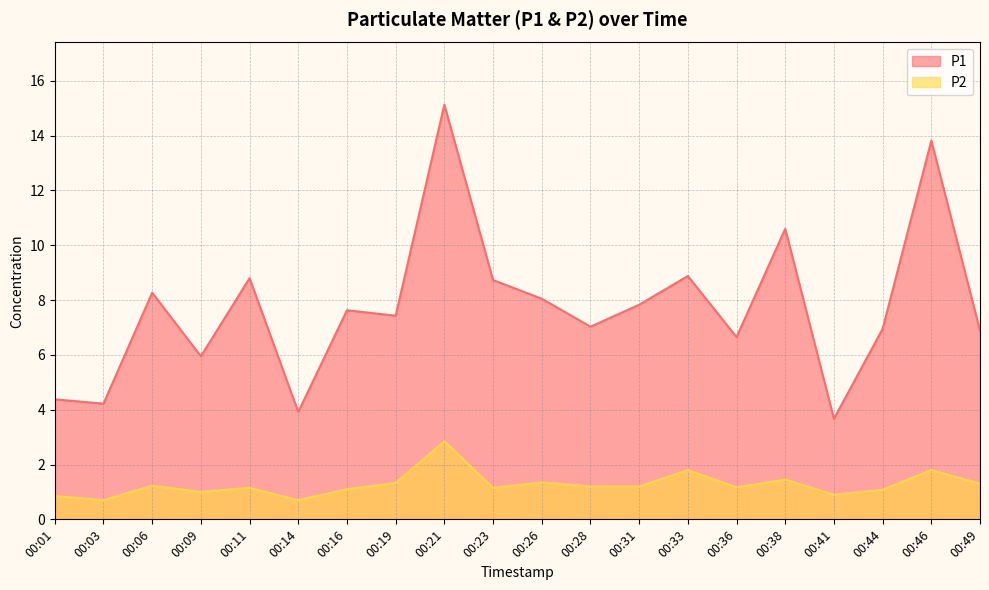

Is the value of P1 at 00:23 greater than the value of P2 at 00:03?

Yes